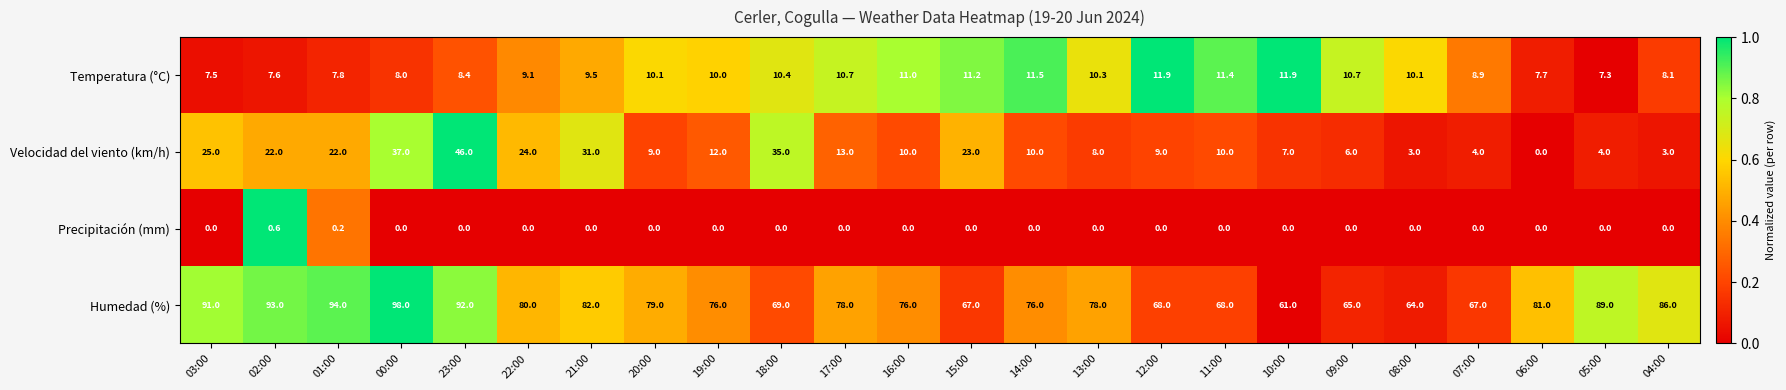

Between 17:00 and 06:00, which series saw the biggest shift?

Velocidad del viento (km/h)